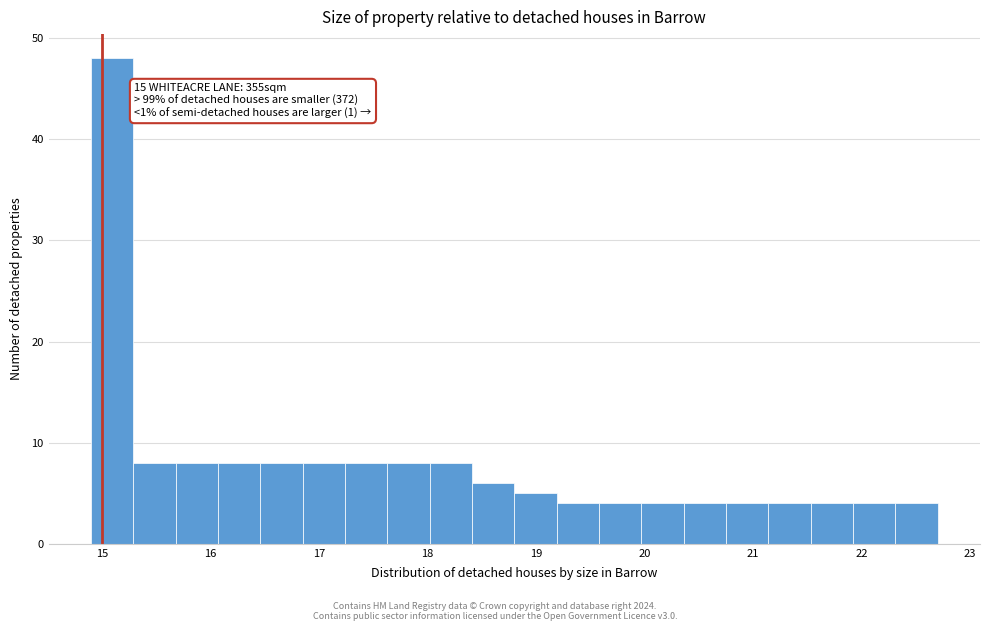

Read against the x-axis, roughly where is the centre of the tallest bar?

15.1